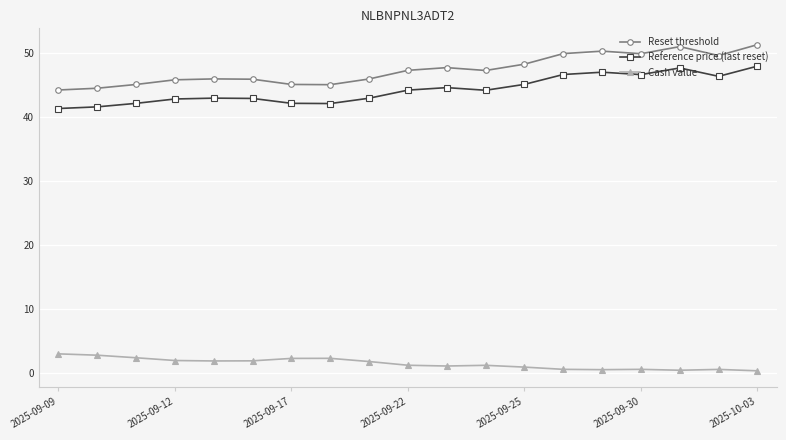

Which series has the widest spread of values?

Reset threshold